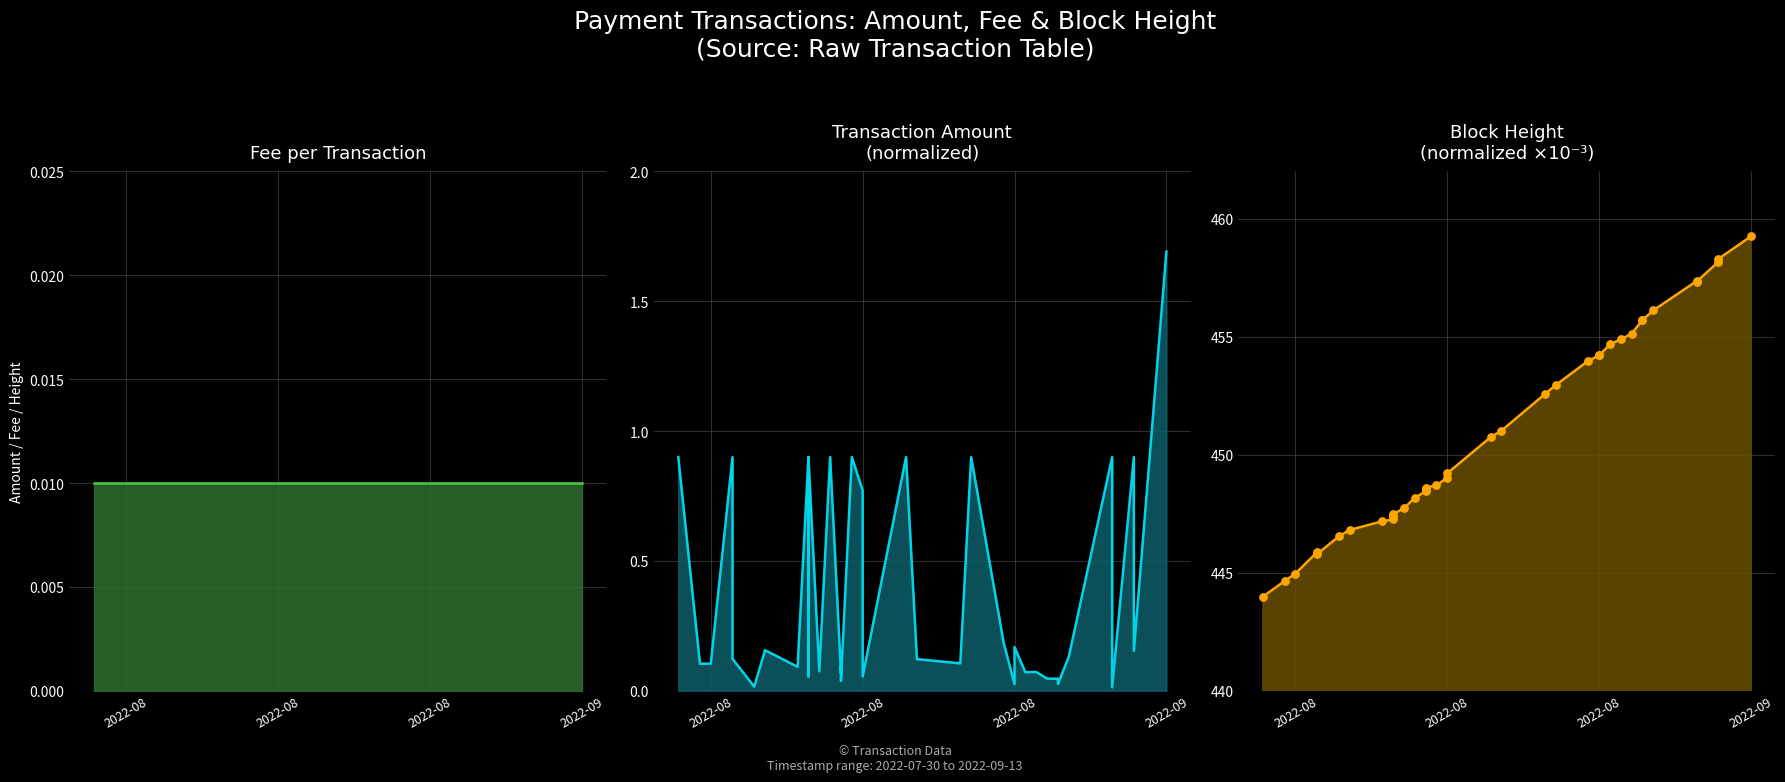

Which series has the largest total across all categories?

Height line